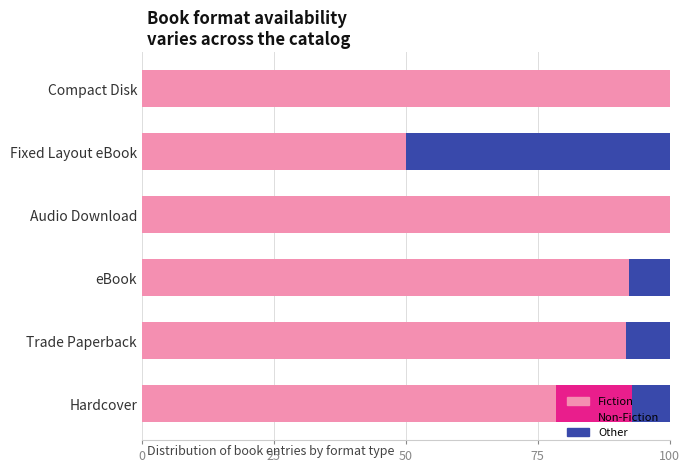

Where is Fiction nearest to the value 75?

Hardcover